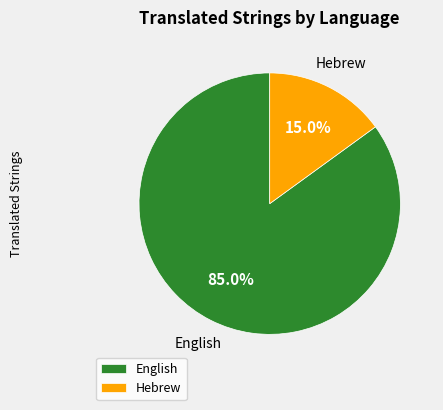

To the nearest percent, what is the difference between the English and Hebrew slice percentages?

70%